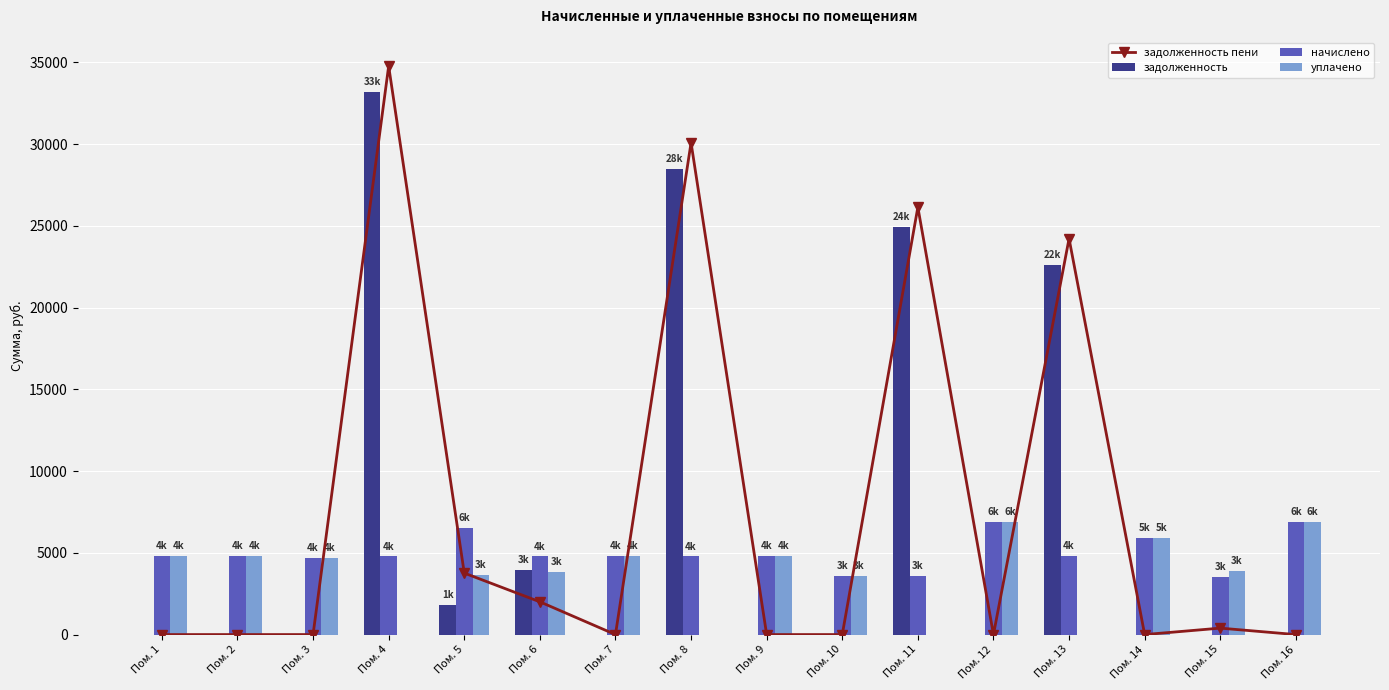

Rank the categories by задолженность пени value from lowest to highest.

Пом. 1, Пом. 2, Пом. 3, Пом. 7, Пом. 9, Пом. 10, Пом. 12, Пом. 14, Пом. 16, Пом. 15, Пом. 6, Пом. 5, Пом. 13, Пом. 11, Пом. 8, Пом. 4